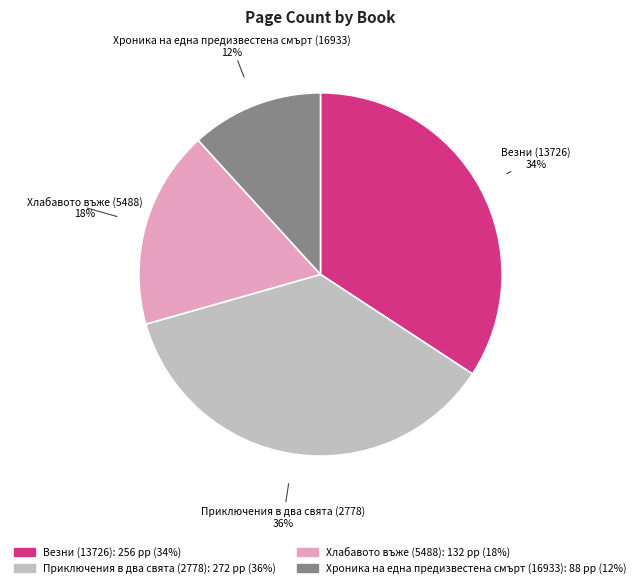

The Везни (13726) slice represents 23% of the pie. True or false?

False